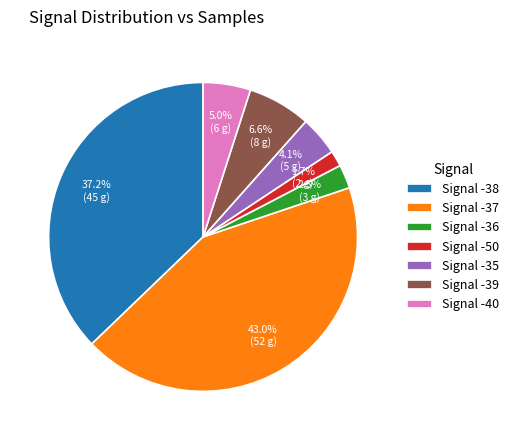

Count the number of slices in the pie.

7